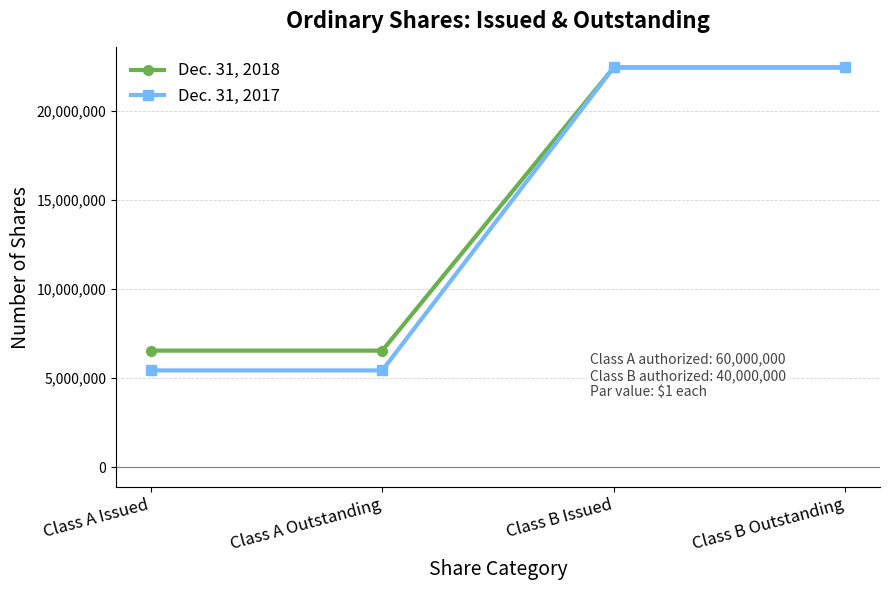

Which series has the largest range (max minus min)?

Dec. 31, 2017